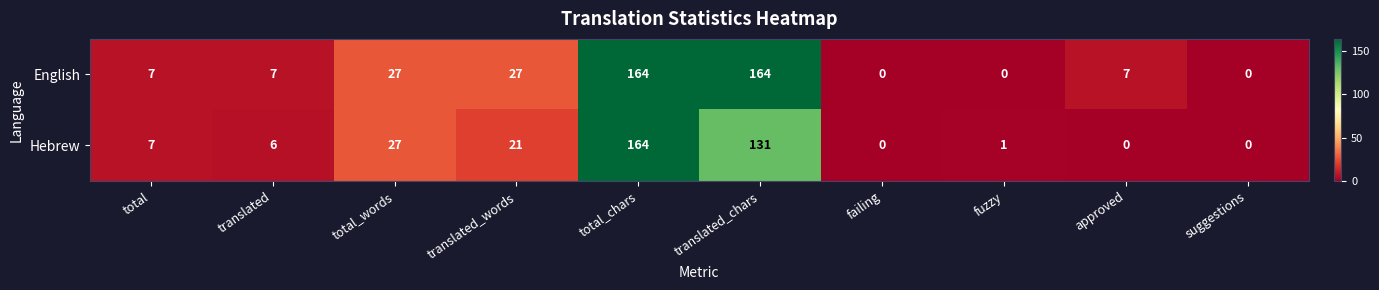

Which series has the largest total across all categories?

English